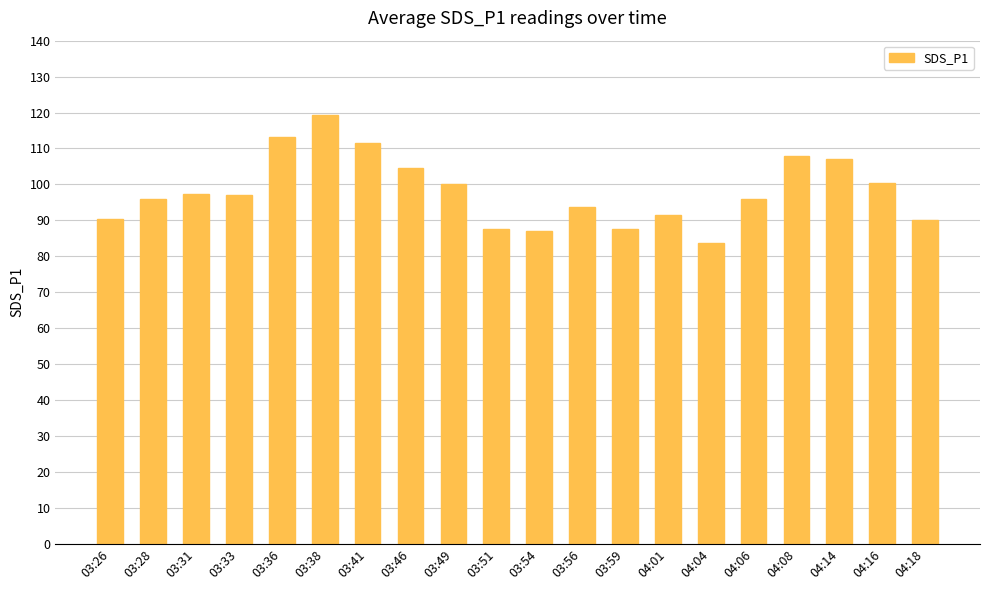

What is the label of the 17th bar from the left?

04:08